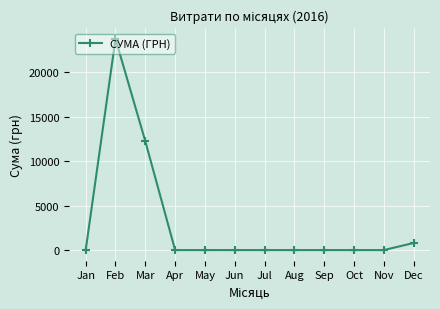

At which label is the value closest to 11892?

Mar